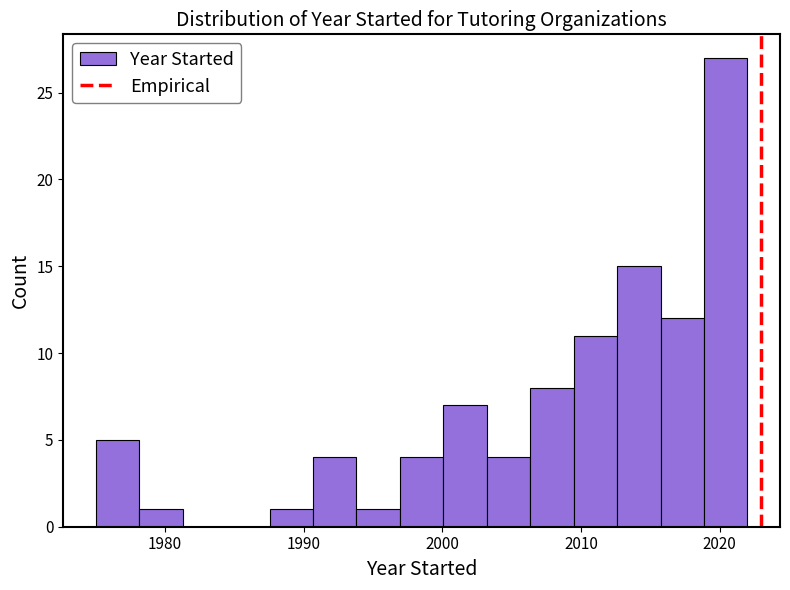

Around what value on the x-axis is the tallest bar? Give the approximate position of its centre, as read against the axis.

2020